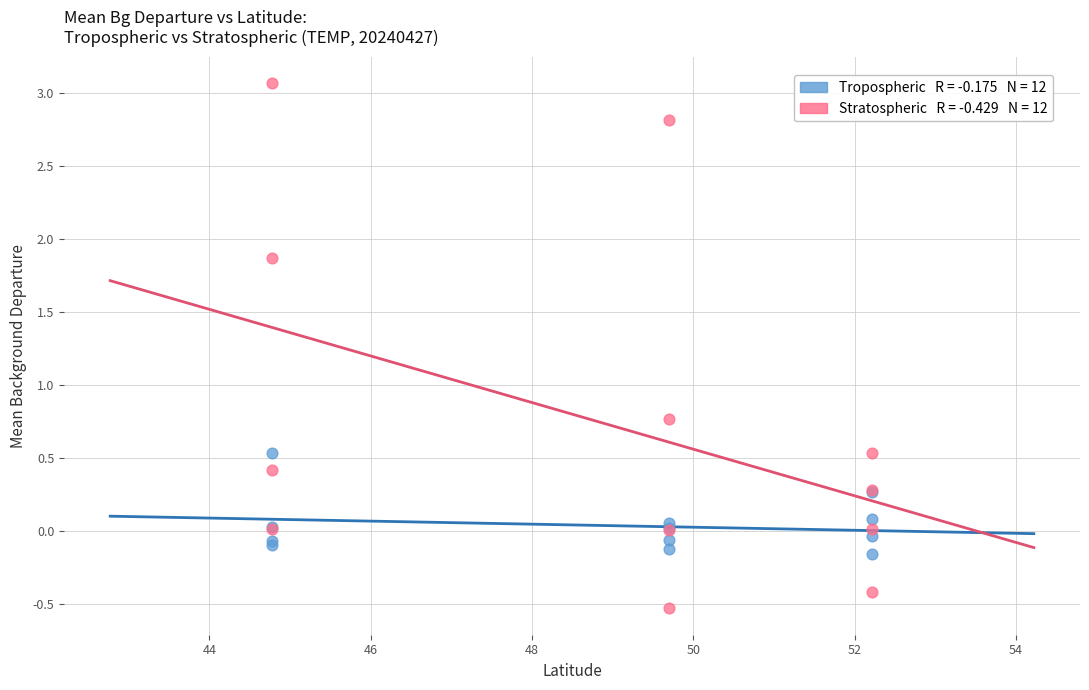

Across all series, what Y value is closest to 1?

0.8